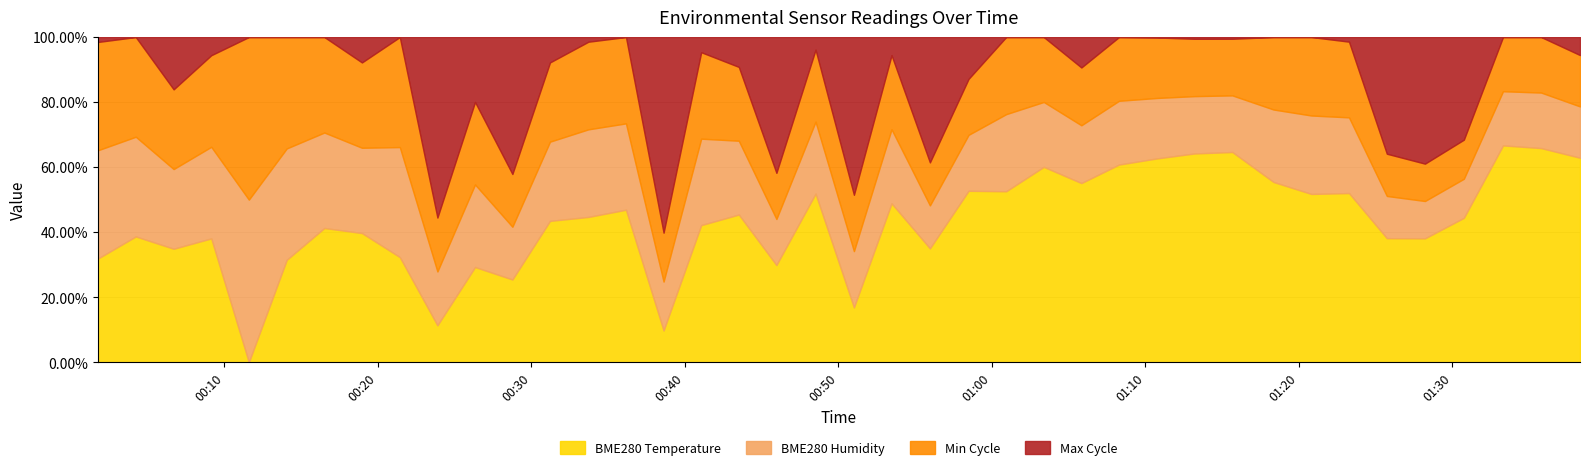

Reading left to right, what are all the values shown in this chart?

BME280_temperature: 2022/05/06 00:01:45=11.8	2022/05/06 00:04:14=12.0	2022/05/06 00:06:42=12.1	2022/05/06 00:09:09=12.0	2022/05/06 00:11:36=11.3	2022/05/06 00:14:04=11.8	2022/05/06 00:16:31=12.0	2022/05/06 00:18:58=12.1	2022/05/06 00:21:26=11.8	2022/05/06 00:23:53=11.6	2022/05/06 00:26:20=11.9	2022/05/06 00:28:46=12.1	2022/05/06 00:31:13=12.2	2022/05/06 00:33:43=12.2	2022/05/06 00:36:10=12.2	2022/05/06 00:38:37=11.6	2022/05/06 00:41:04=12.1	2022/05/06 00:43:31=12.4	2022/05/06 00:45:58=12.4	2022/05/06 00:48:31=12.6	2022/05/06 00:51:01=11.8	2022/05/06 00:53:28=12.4	2022/05/06 00:55:58=12.7	2022/05/06 00:58:29=13.0	2022/05/06 01:00:56=12.5	2022/05/06 01:03:23=12.9	2022/05/06 01:05:50=13.0	2022/05/06 01:08:17=13.0	2022/05/06 01:10:45=13.1	2022/05/06 01:13:12=13.3	2022/05/06 01:15:40=13.3	2022/05/06 01:18:21=12.6	2022/05/06 01:20:49=12.4	2022/05/06 01:23:16=12.5	2022/05/06 01:25:44=12.9	2022/05/06 01:28:13=13.1	2022/05/06 01:30:45=13.3	2022/05/06 01:33:18=13.5	2022/05/06 01:35:47=13.4	2022/05/06 01:38:19=13.5
BME280_humidity: 2022/05/06 00:01:45=100.0	2022/05/06 00:04:14=100.0	2022/05/06 00:06:42=100.0	2022/05/06 00:09:09=100.0	2022/05/06 00:11:36=100.0	2022/05/06 00:14:04=100.0	2022/05/06 00:16:31=100.0	2022/05/06 00:18:58=100.0	2022/05/06 00:21:26=100.0	2022/05/06 00:23:53=100.0	2022/05/06 00:26:20=100.0	2022/05/06 00:28:46=100.0	2022/05/06 00:31:13=100.0	2022/05/06 00:33:43=100.0	2022/05/06 00:36:10=100.0	2022/05/06 00:38:37=100.0	2022/05/06 00:41:04=100.0	2022/05/06 00:43:31=100.0	2022/05/06 00:45:58=100.0	2022/05/06 00:48:31=100.0	2022/05/06 00:51:01=100.0	2022/05/06 00:53:28=100.0	2022/05/06 00:55:58=100.0	2022/05/06 00:58:29=100.0	2022/05/06 01:00:56=100.0	2022/05/06 01:03:23=100.0	2022/05/06 01:05:50=100.0	2022/05/06 01:08:17=100.0	2022/05/06 01:10:45=100.0	2022/05/06 01:13:12=100.0	2022/05/06 01:15:40=100.0	2022/05/06 01:18:21=100.0	2022/05/06 01:20:49=100.0	2022/05/06 01:23:16=100.0	2022/05/06 01:25:44=100.0	2022/05/06 01:28:13=100.0	2022/05/06 01:30:45=100.0	2022/05/06 01:33:18=100.0	2022/05/06 01:35:47=100.0	2022/05/06 01:38:19=100.0
Min_cycle: 2022/05/06 00:01:45=28.0	2022/05/06 00:04:14=28.0	2022/05/06 00:06:42=28.0	2022/05/06 00:09:09=28.0	2022/05/06 00:11:36=28.0	2022/05/06 00:14:04=28.0	2022/05/06 00:16:31=28.0	2022/05/06 00:18:58=28.0	2022/05/06 00:21:26=28.0	2022/05/06 00:23:53=28.0	2022/05/06 00:26:20=28.0	2022/05/06 00:28:46=28.0	2022/05/06 00:31:13=28.0	2022/05/06 00:33:43=28.0	2022/05/06 00:36:10=28.0	2022/05/06 00:38:37=28.0	2022/05/06 00:41:04=28.0	2022/05/06 00:43:31=28.0	2022/05/06 00:45:58=28.0	2022/05/06 00:48:31=28.0	2022/05/06 00:51:01=28.0	2022/05/06 00:53:28=28.0	2022/05/06 00:55:58=28.0	2022/05/06 00:58:29=28.0	2022/05/06 01:00:56=28.0	2022/05/06 01:03:23=28.0	2022/05/06 01:05:50=28.0	2022/05/06 01:08:17=28.0	2022/05/06 01:10:45=28.0	2022/05/06 01:13:12=28.0	2022/05/06 01:15:40=28.0	2022/05/06 01:18:21=28.0	2022/05/06 01:20:49=28.0	2022/05/06 01:23:16=28.0	2022/05/06 01:25:44=28.0	2022/05/06 01:28:13=28.0	2022/05/06 01:30:45=28.0	2022/05/06 01:33:18=28.0	2022/05/06 01:35:47=28.0	2022/05/06 01:38:19=28.0
Max_cycle: 2022/05/06 00:01:45=19930.0	2022/05/06 00:04:14=19924.0	2022/05/06 00:06:42=20010.0	2022/05/06 00:09:09=19950.0	2022/05/06 00:11:36=19924.0	2022/05/06 00:14:04=19924.0	2022/05/06 00:16:31=19924.0	2022/05/06 00:18:58=19963.0	2022/05/06 00:21:26=19924.0	2022/05/06 00:23:53=20363.0	2022/05/06 00:26:20=20027.0	2022/05/06 00:28:46=20264.0	2022/05/06 00:31:13=19966.0	2022/05/06 00:33:43=19931.0	2022/05/06 00:36:10=19924.0	2022/05/06 00:38:37=20448.0	2022/05/06 00:41:04=19947.0	2022/05/06 00:43:31=19977.0	2022/05/06 00:45:58=20310.0	2022/05/06 00:48:31=19947.0	2022/05/06 00:51:01=20291.0	2022/05/06 00:53:28=19956.0	2022/05/06 00:55:58=20306.0	2022/05/06 00:58:29=20022.0	2022/05/06 01:00:56=19924.0	2022/05/06 01:03:23=19924.0	2022/05/06 01:05:50=19993.0	2022/05/06 01:08:17=19924.0	2022/05/06 01:10:45=19925.0	2022/05/06 01:13:12=19928.0	2022/05/06 01:15:40=19928.0	2022/05/06 01:18:21=19924.0	2022/05/06 01:20:49=19924.0	2022/05/06 01:23:16=19932.0	2022/05/06 01:25:44=20286.0	2022/05/06 01:28:13=20368.0	2022/05/06 01:30:45=20268.0	2022/05/06 01:33:18=19924.0	2022/05/06 01:35:47=19924.0	2022/05/06 01:38:19=19970.0